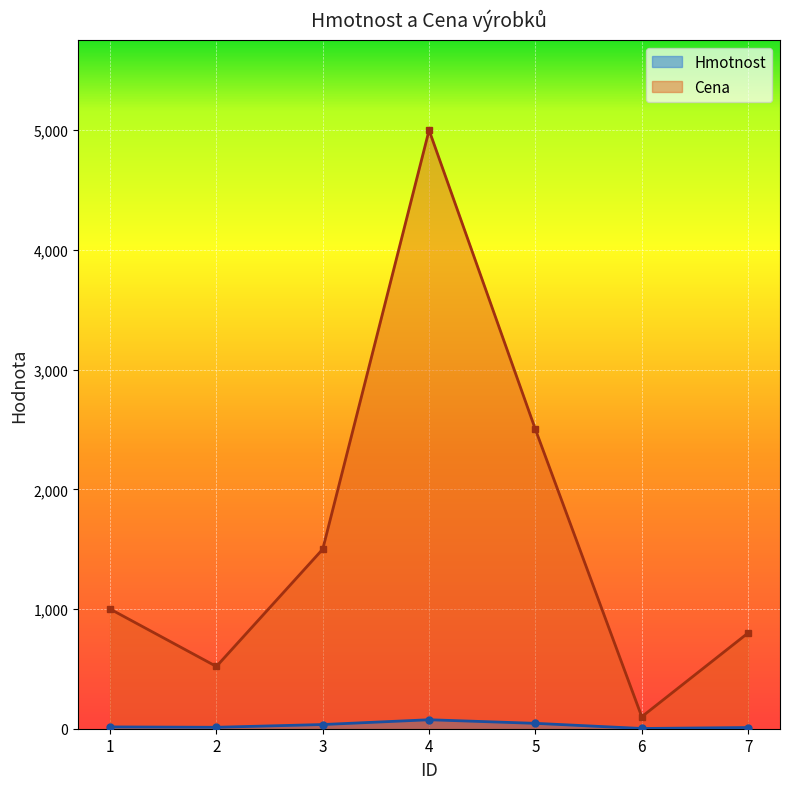

How many lines are shown in the chart?

2